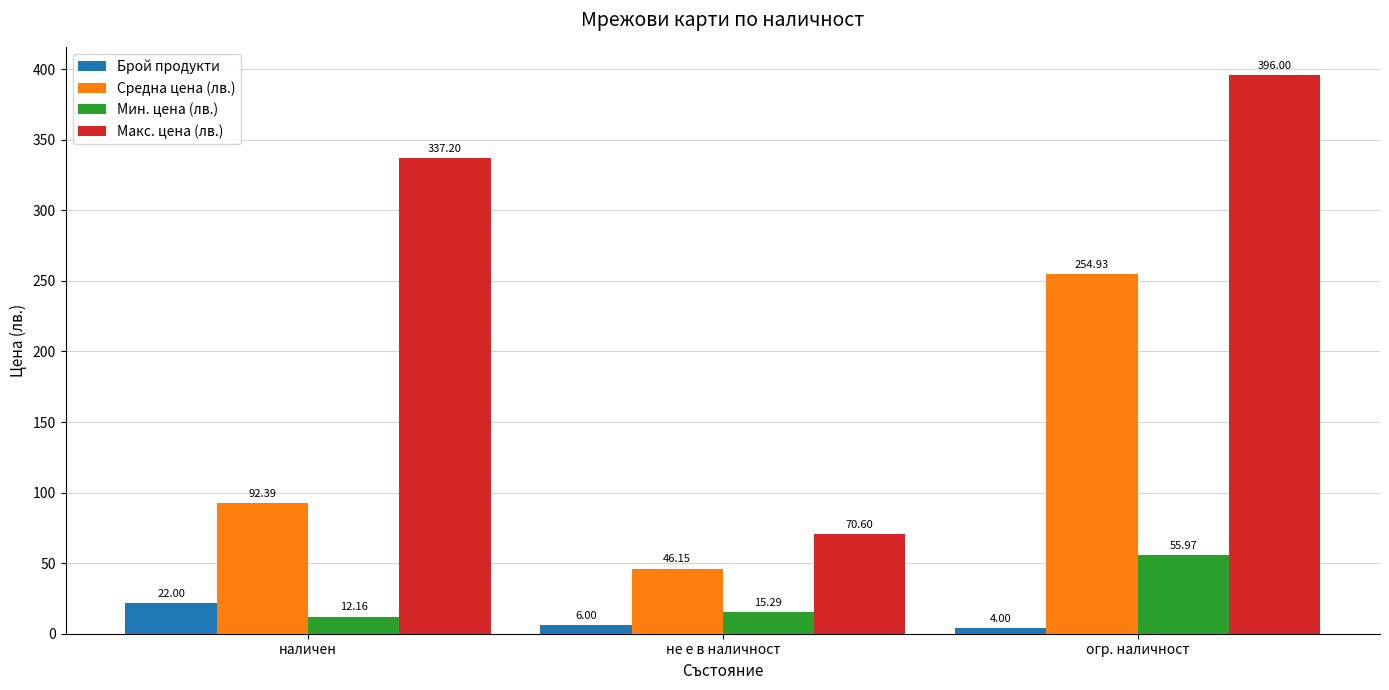

True or false: Мин. цена (лв.) has a value of 12.2 at наличен.

True